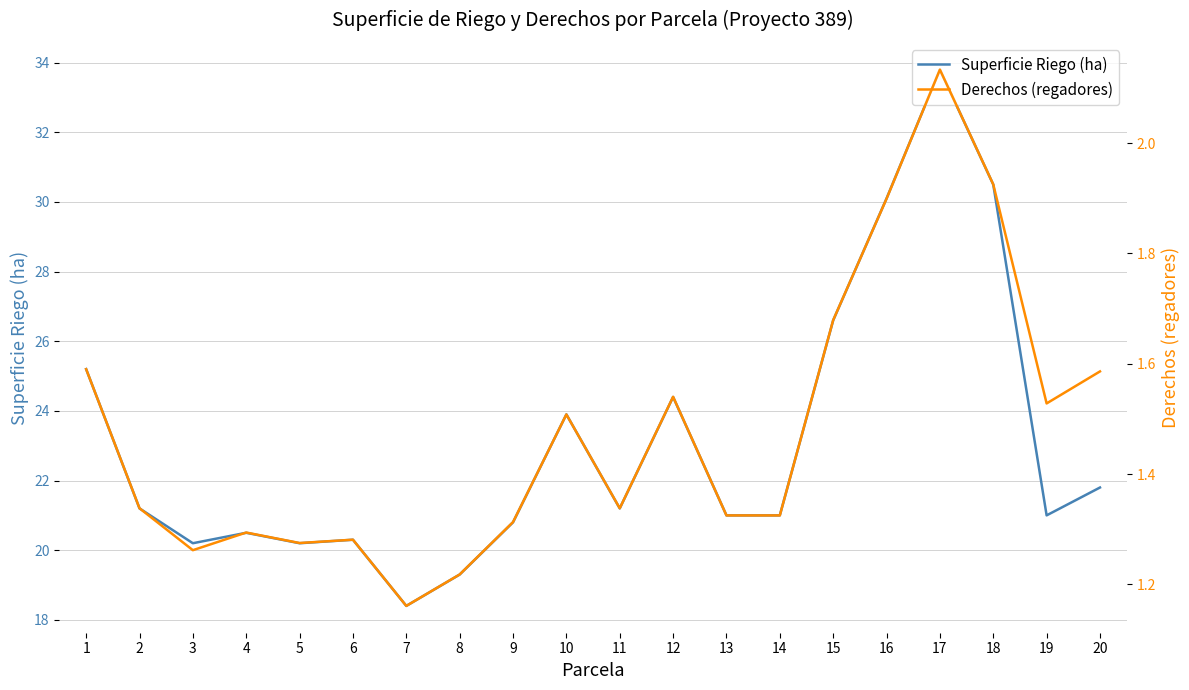

What is the spread (max minus min) of values at 2?

19.9